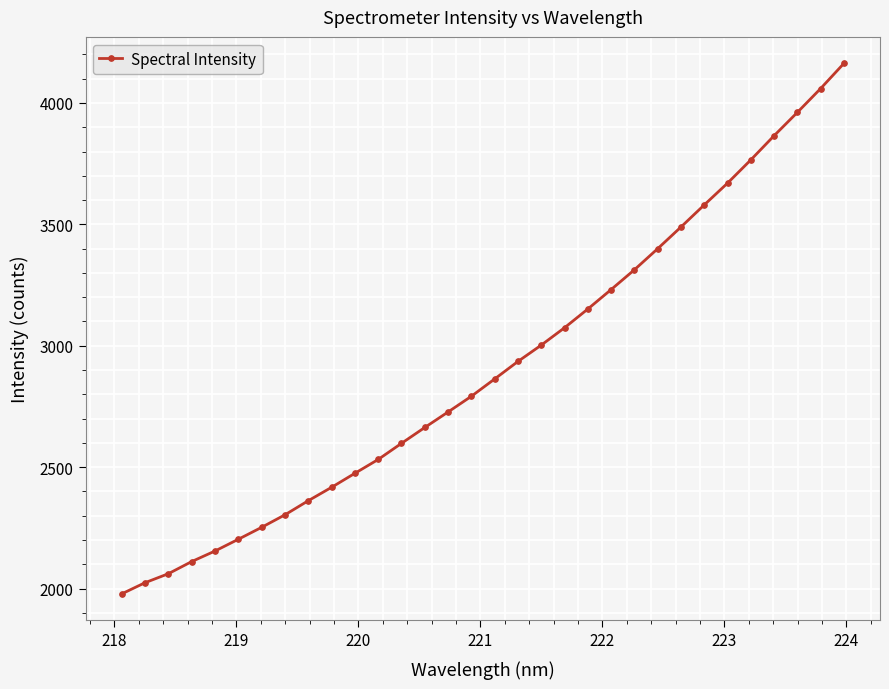

What is the value of the 30th point from the left?

3961.1